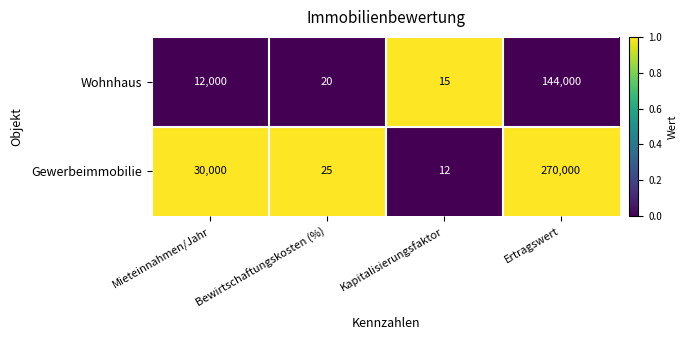

Which label corresponds to the smallest value in the chart?

Kapitalisierungsfaktor